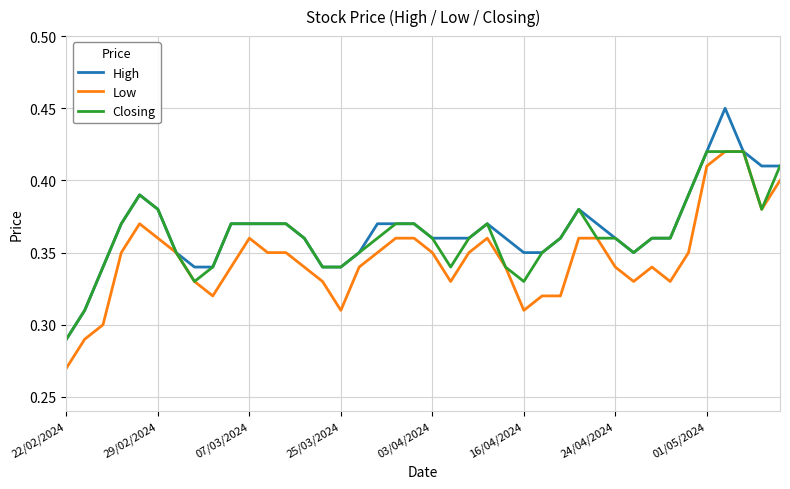

Does the chart display data point markers on the line(s)?

No